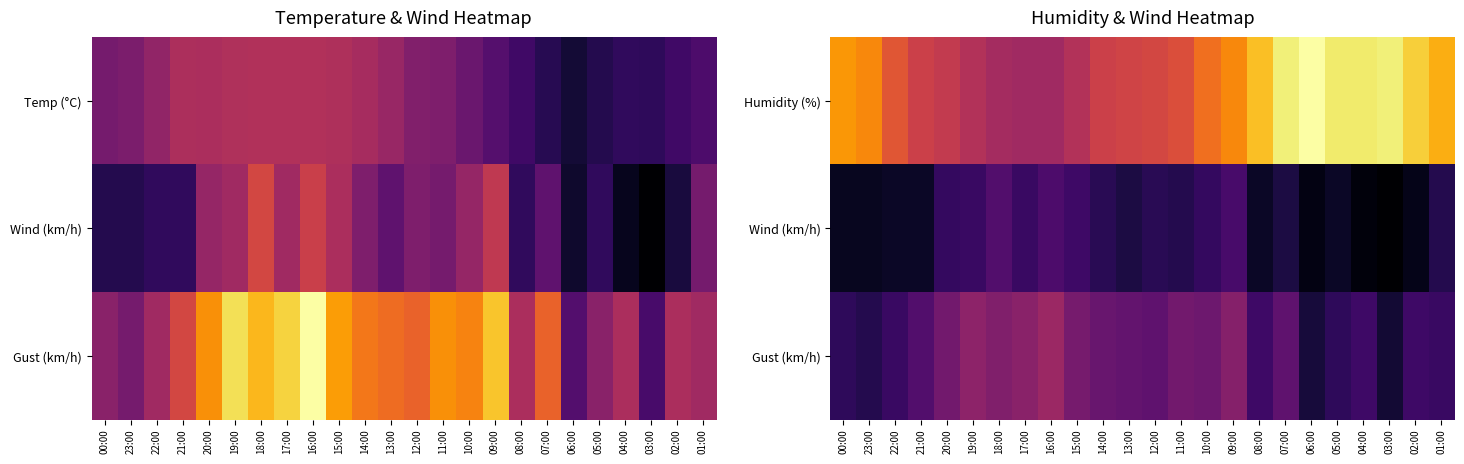

What is the difference between the highest and lowest values at 03:00?

84